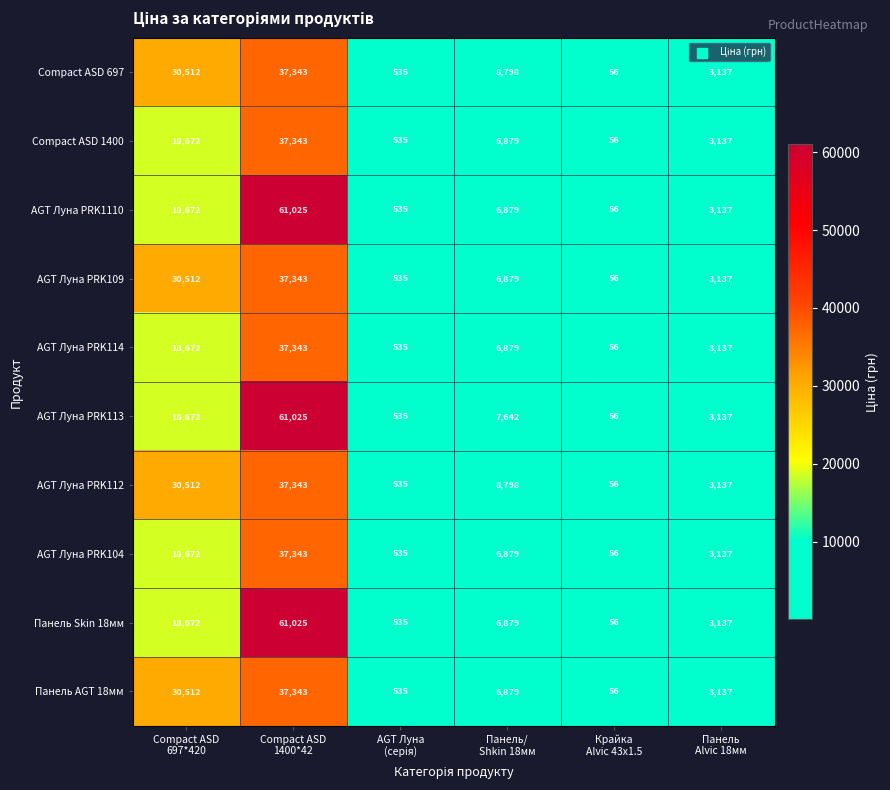

What is the lowest value of the Compact ASD 1400 series?

56